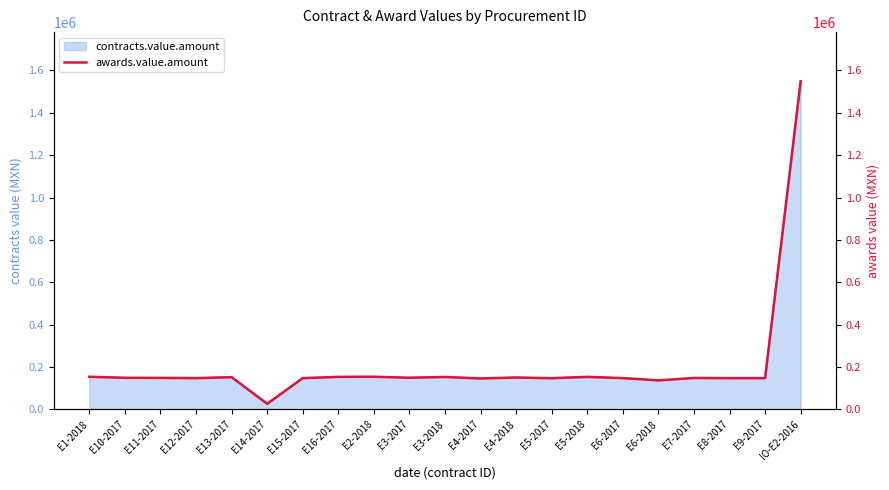

Which label corresponds to the largest value in the chart?

IO-E2-2016